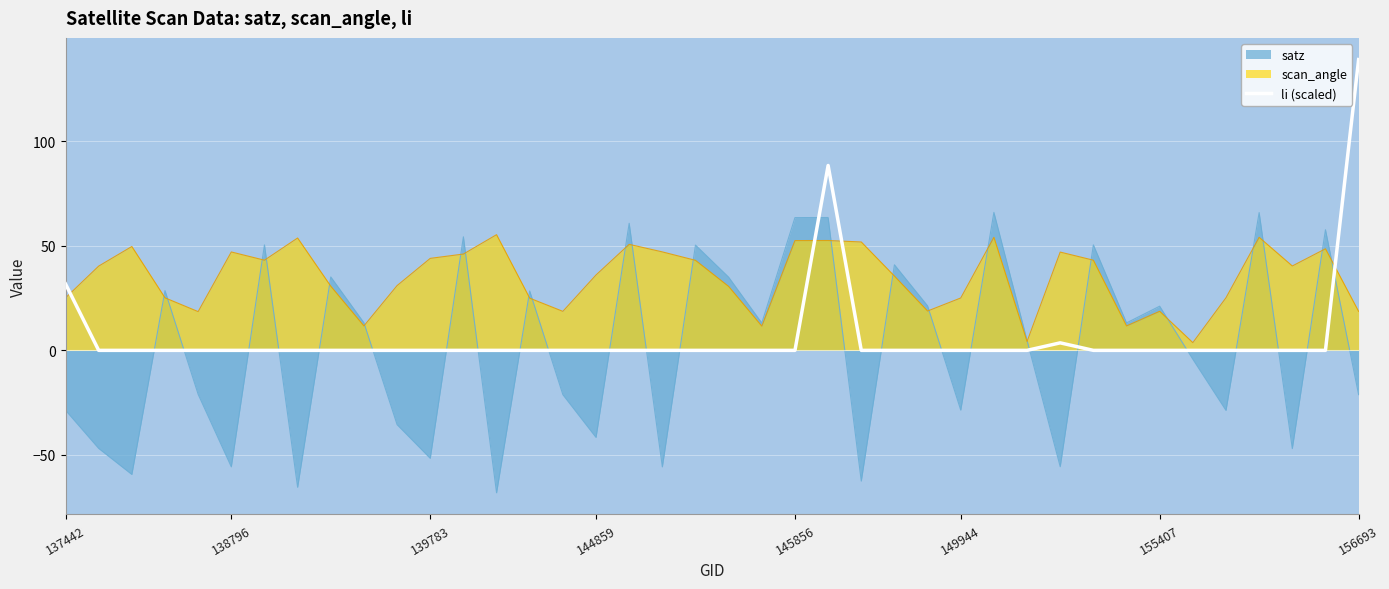

How many categories are shown in the chart?

40